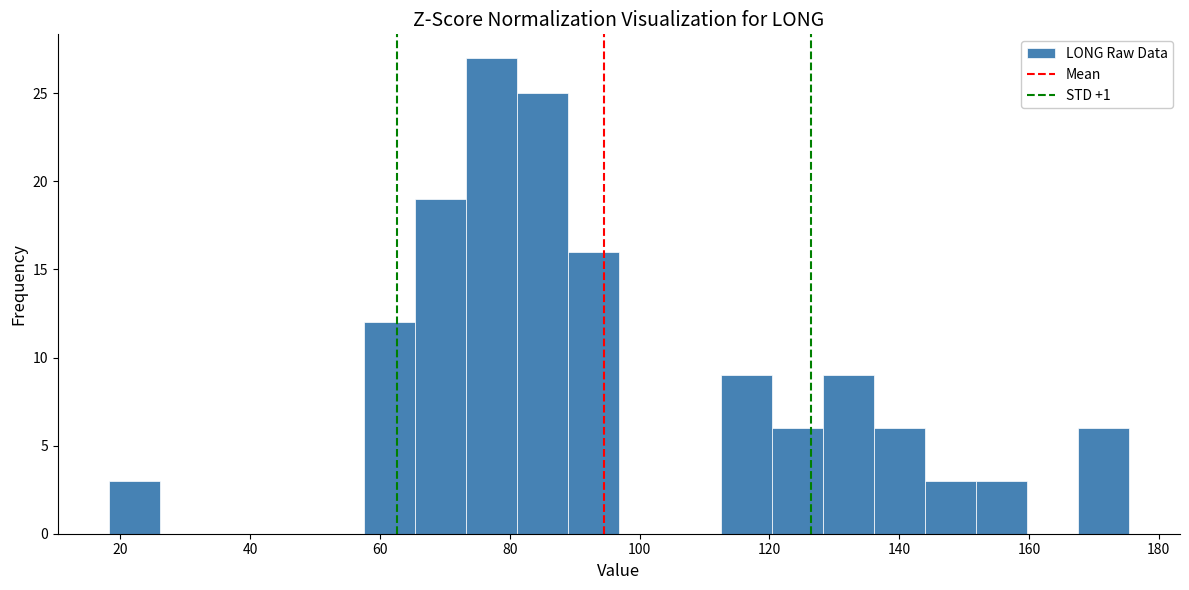

Around what value on the x-axis is the tallest bar? Give the approximate position of its centre, as read against the axis.

78